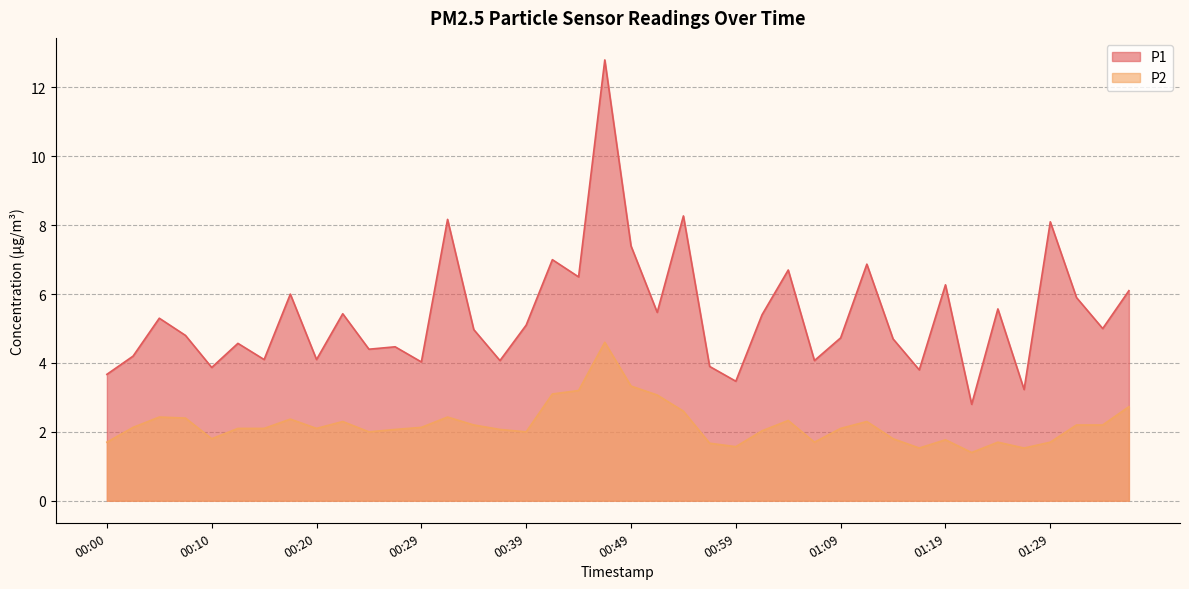

What is the value of the P1 point at the 15th from the left?

5.0